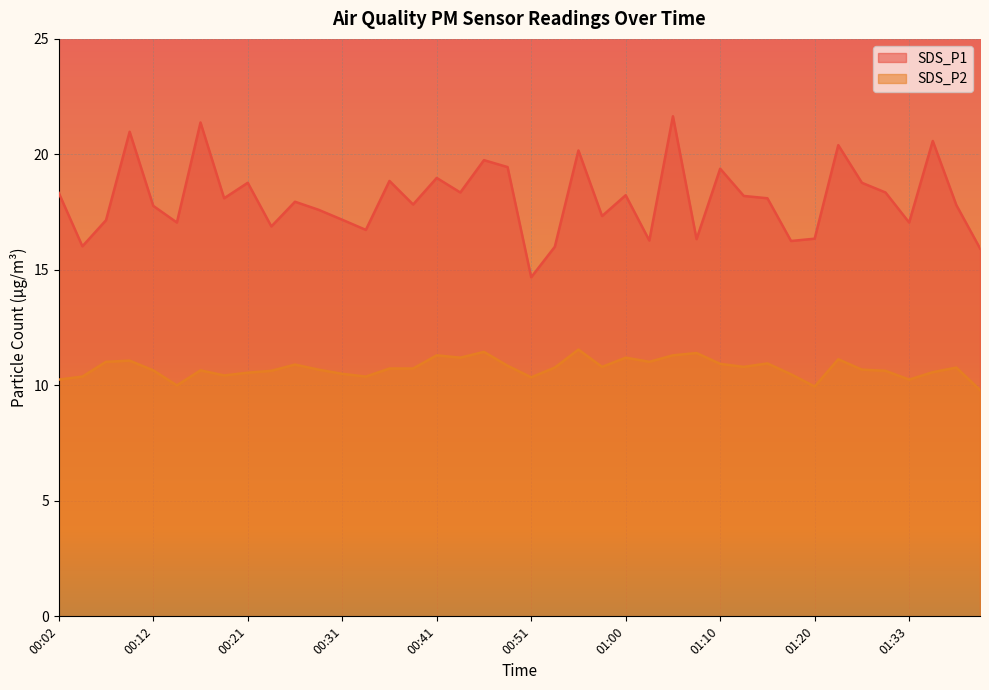

Which category has the lowest value in the SDS_P1 series?

00:51